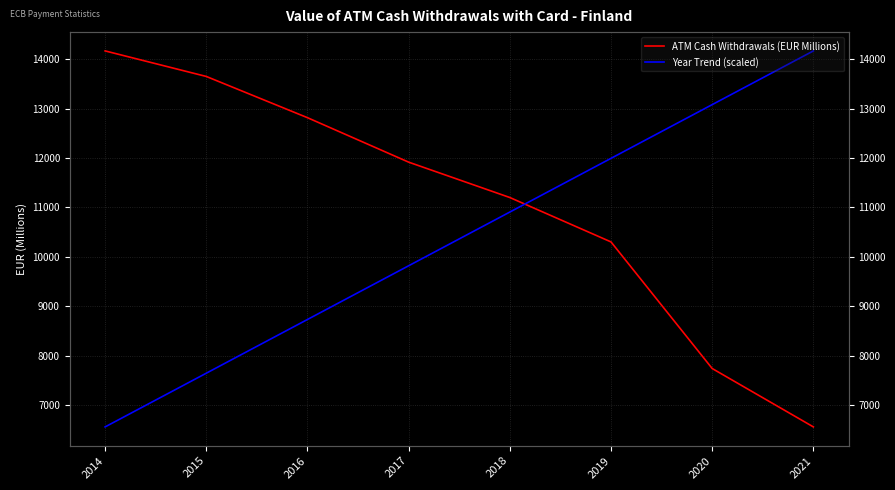

True or false: Year Trend (scaled) has more than 1 points higher than both neighbors.

False